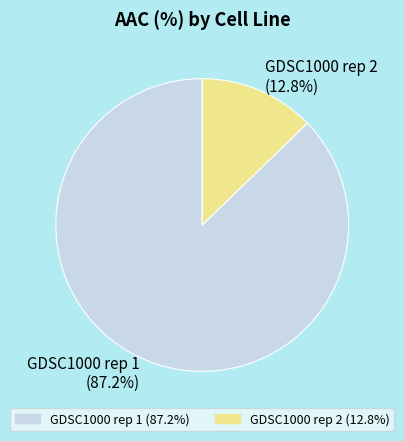

How many segments does this pie chart have?

2